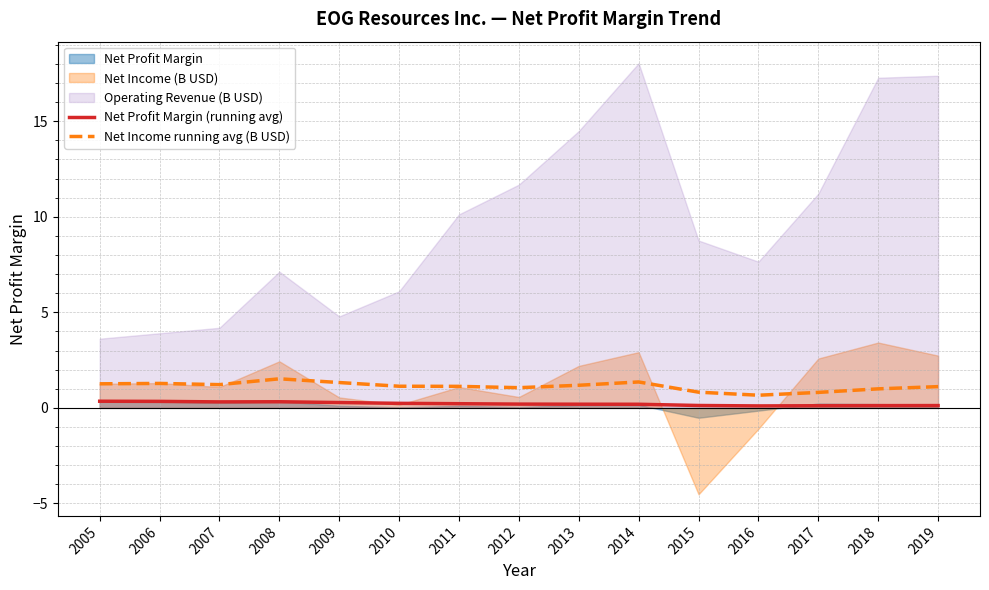

Where is Net Income running avg (B USD) nearest to the value 1?

2018